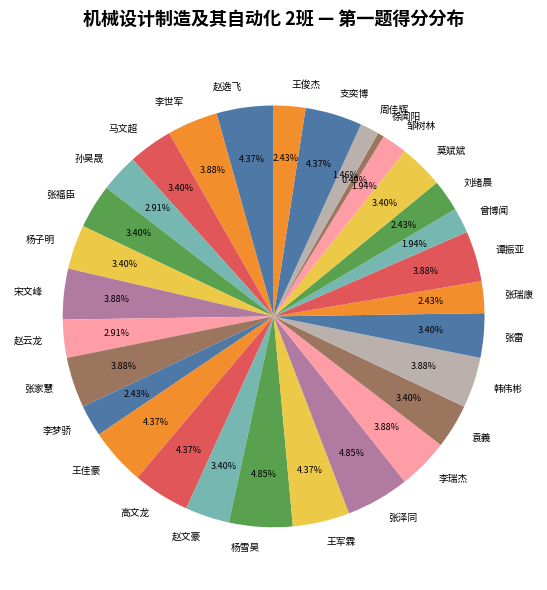

To the nearest percent, what percentage of the pie is 支奕博?

4%